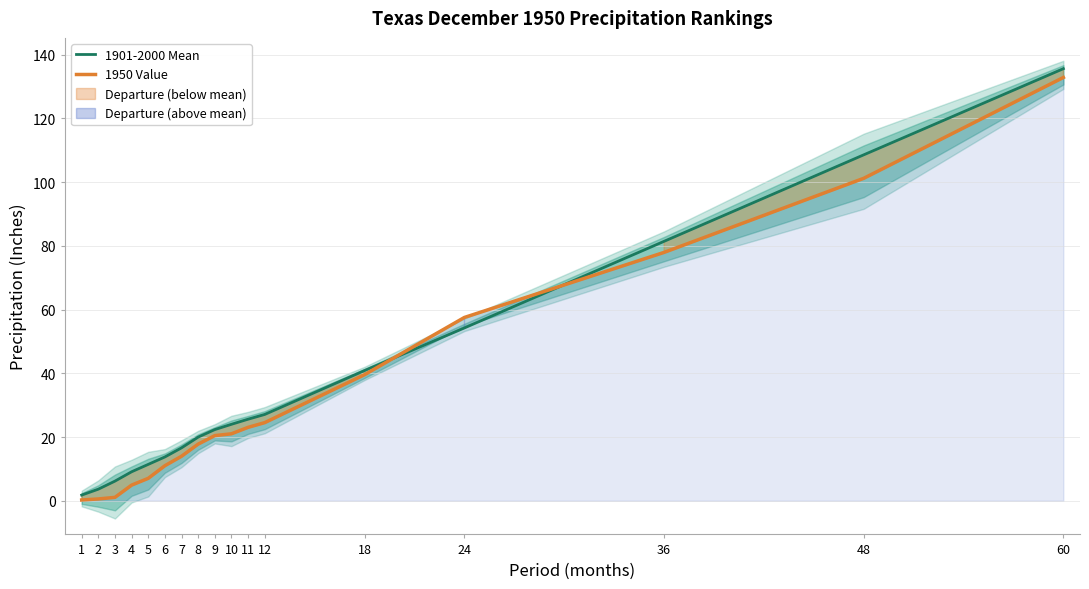

What is the sum of the 1950 Value values at 12 and 18?

64.1